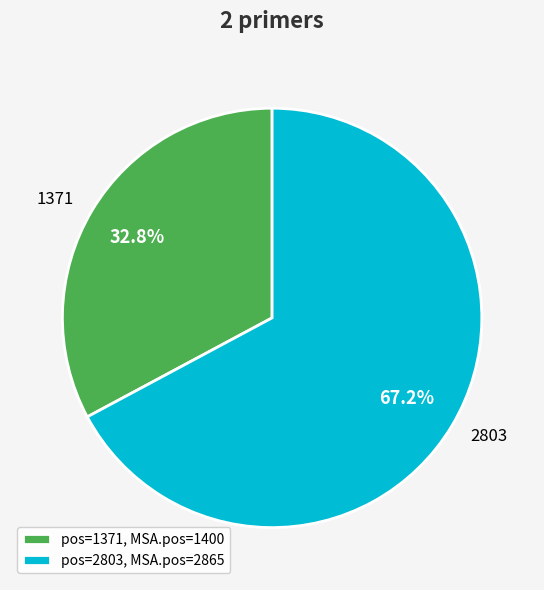

To the nearest percent, what portion does 2803 represent?

67%